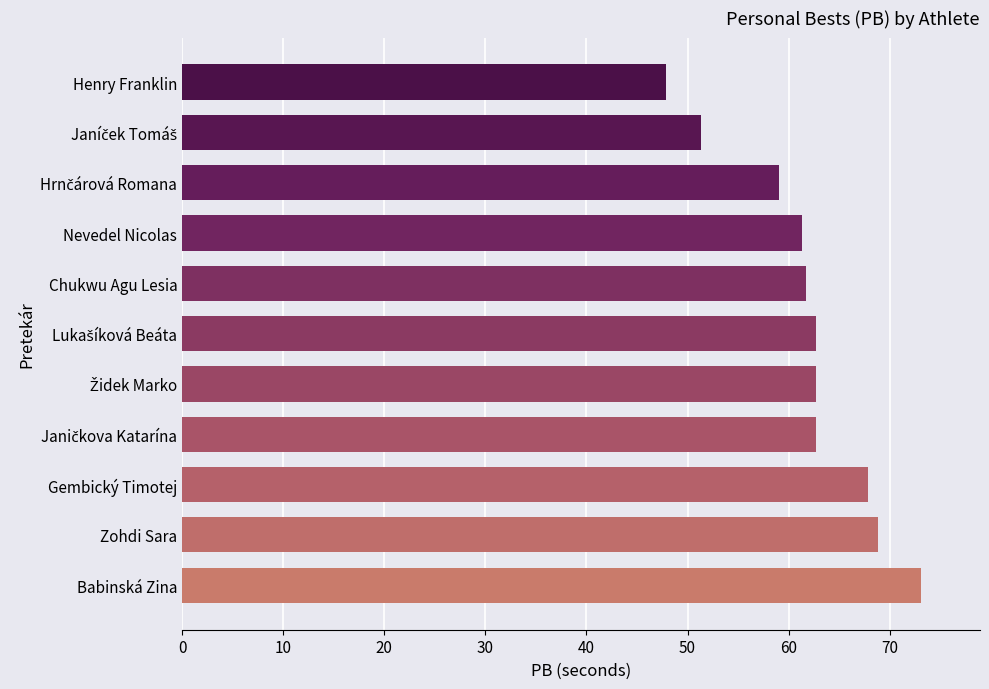

Are the bars grouped side by side (vs. stacked)?

No